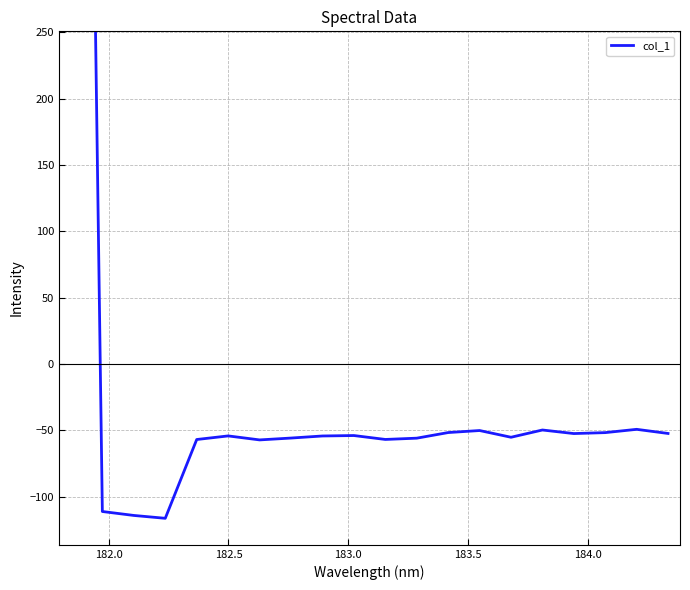

How many values are below -54?

11